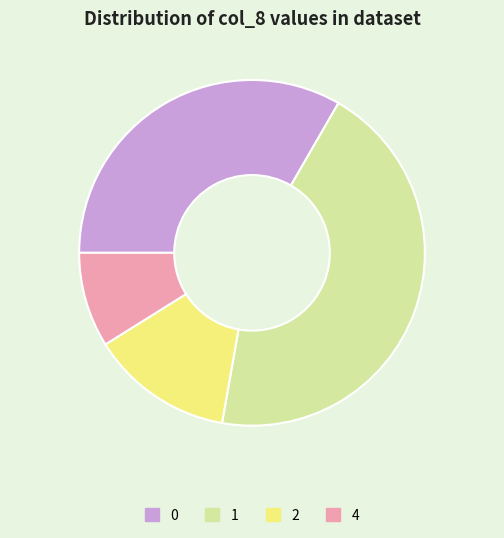

What is the smallest slice in the pie chart?

4